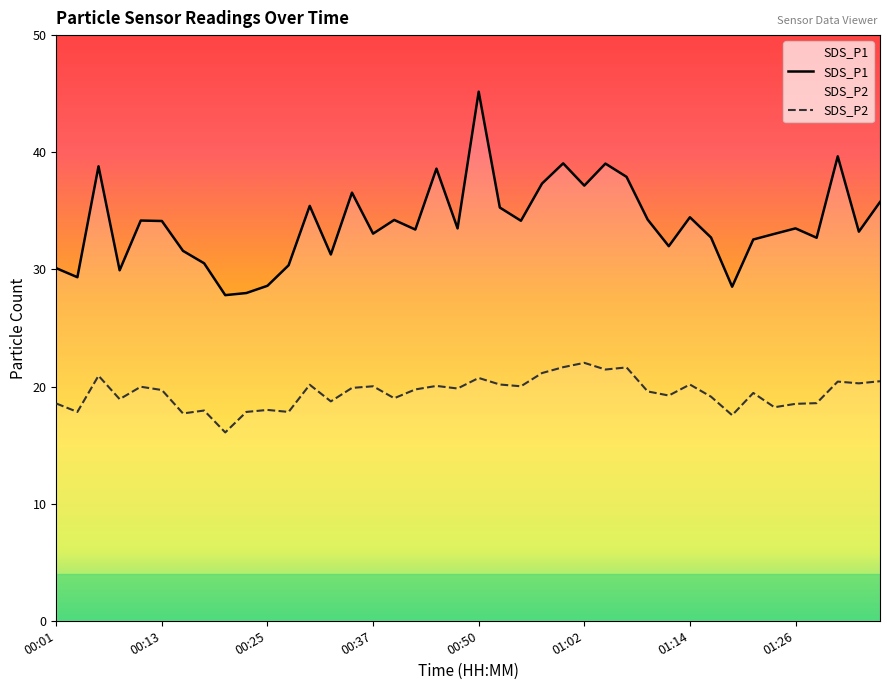

What is the label of the 40th point from the right?

00:01